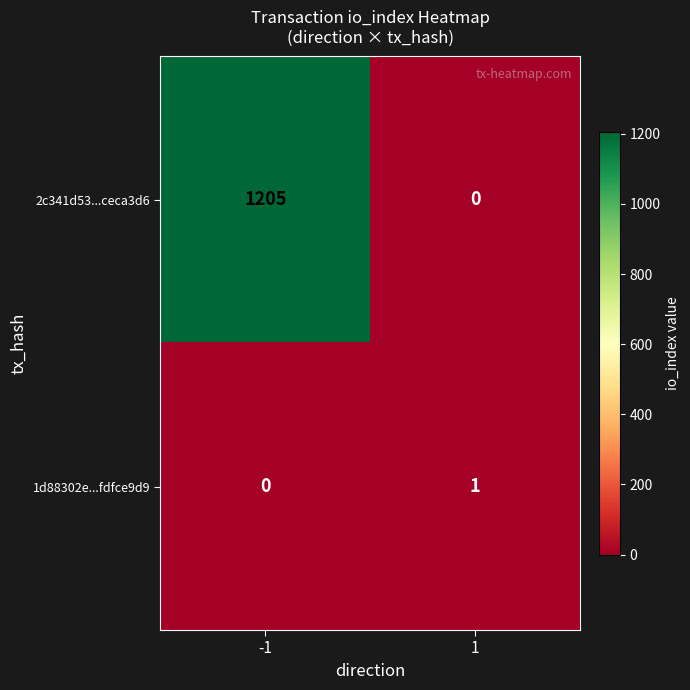

Reading right to left, what are all the values shown in this chart?

2c341d53...ceca3d6: 1=0	-1=1205
1d88302e...fdfce9d9: 1=1	-1=0